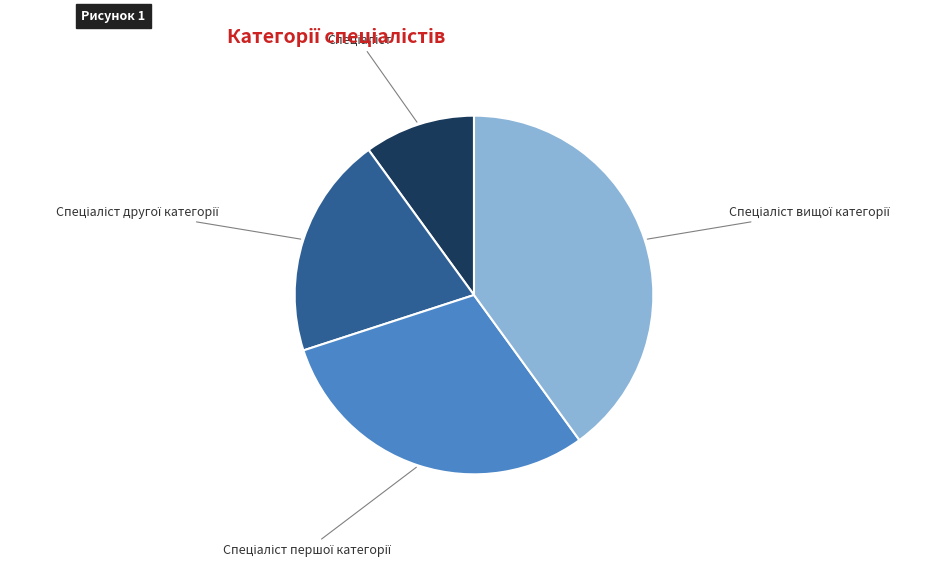

Is there a majority slice in this chart?

No